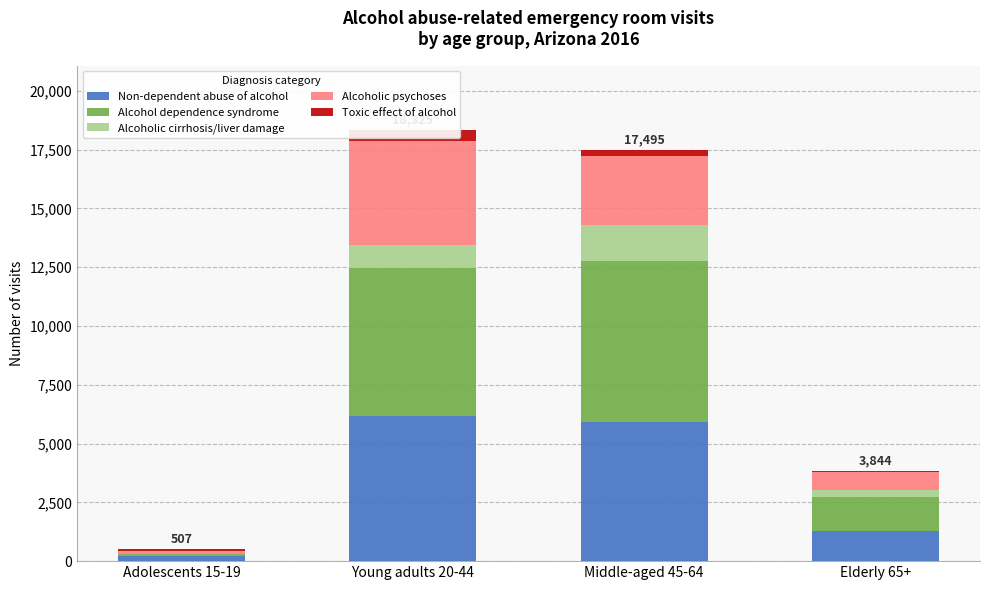

Between Middle-aged 45-64 and Elderly 65+, which series saw the biggest shift?

Alcohol dependence syndrome